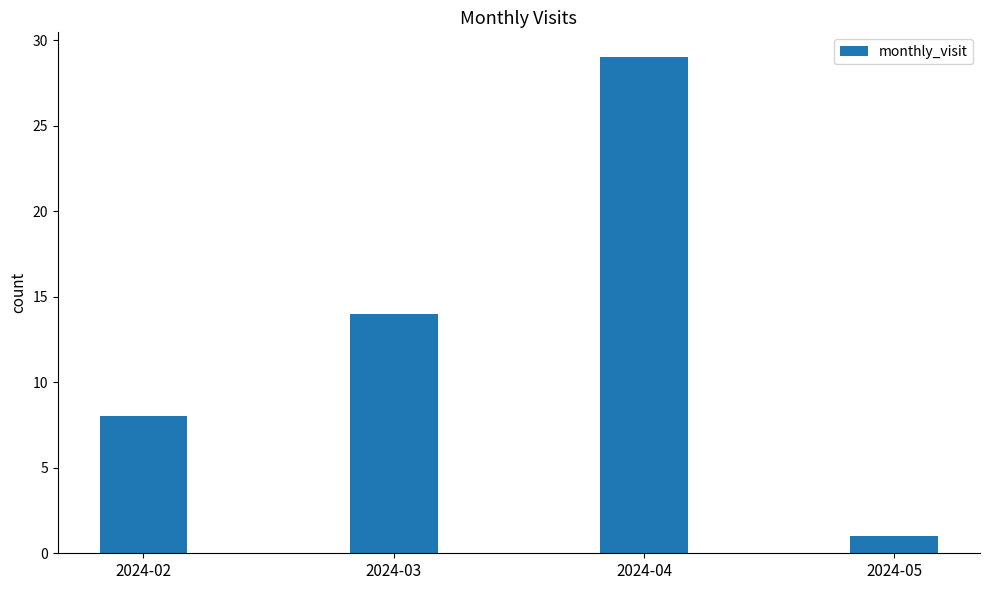

Reading right to left, extract all data points from this chart.

2024-05=1	2024-04=29	2024-03=14	2024-02=8